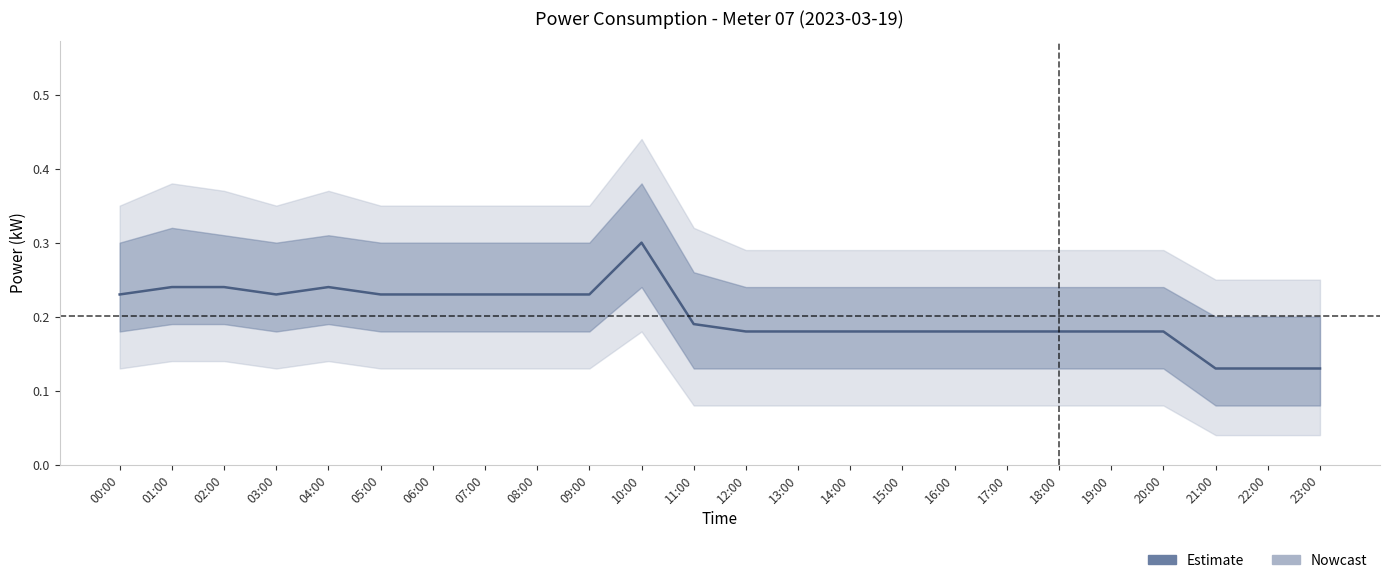

What is the label of the 19th point from the left?

18:00